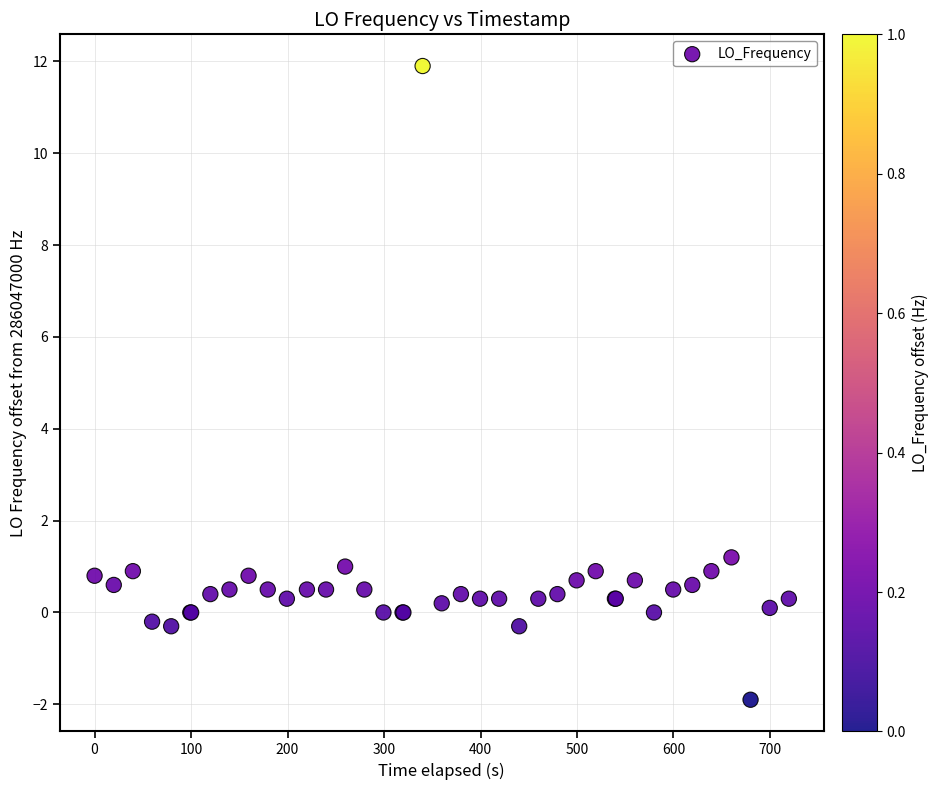

What Y value in the scatter plot is closest to 5?

1.2